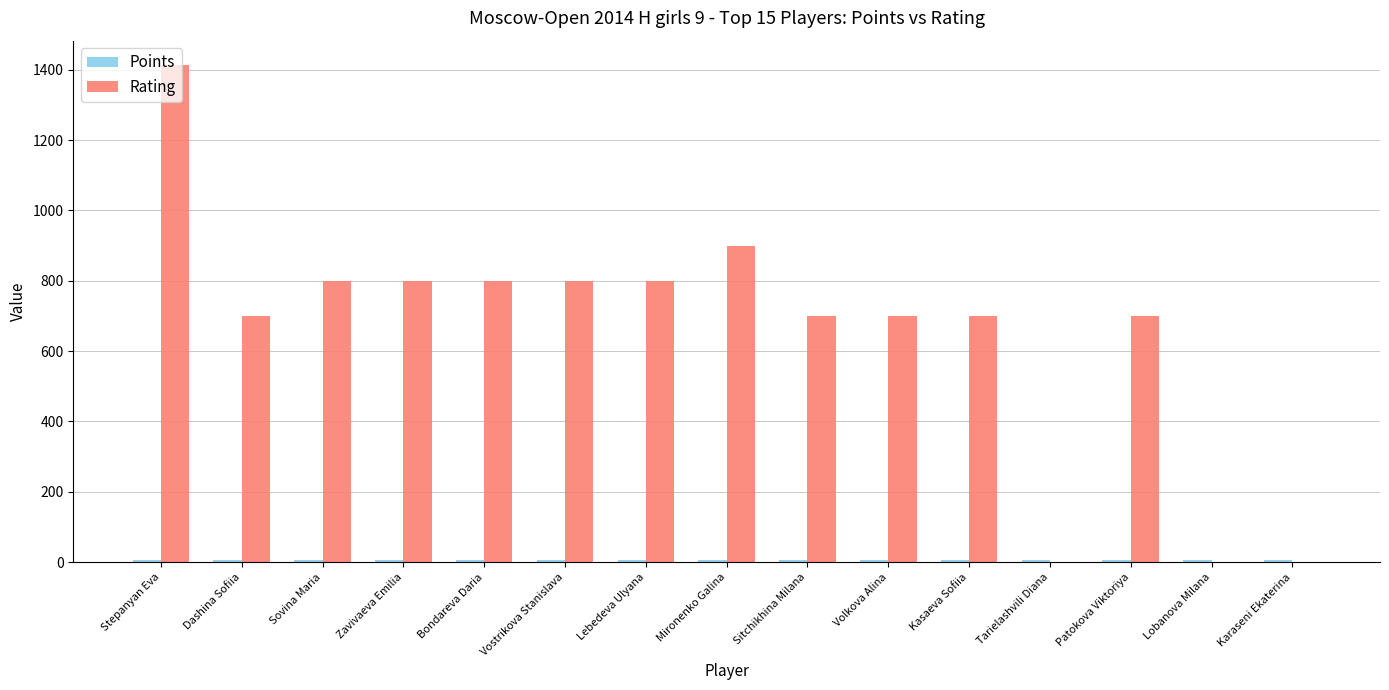

At which category is the sum across all series the highest?

Stepanyan Eva